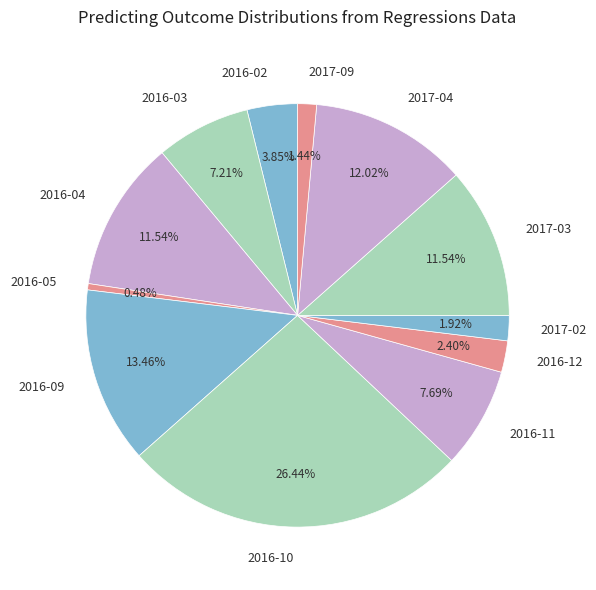

The 2016-04 slice represents 12% of the pie. True or false?

True